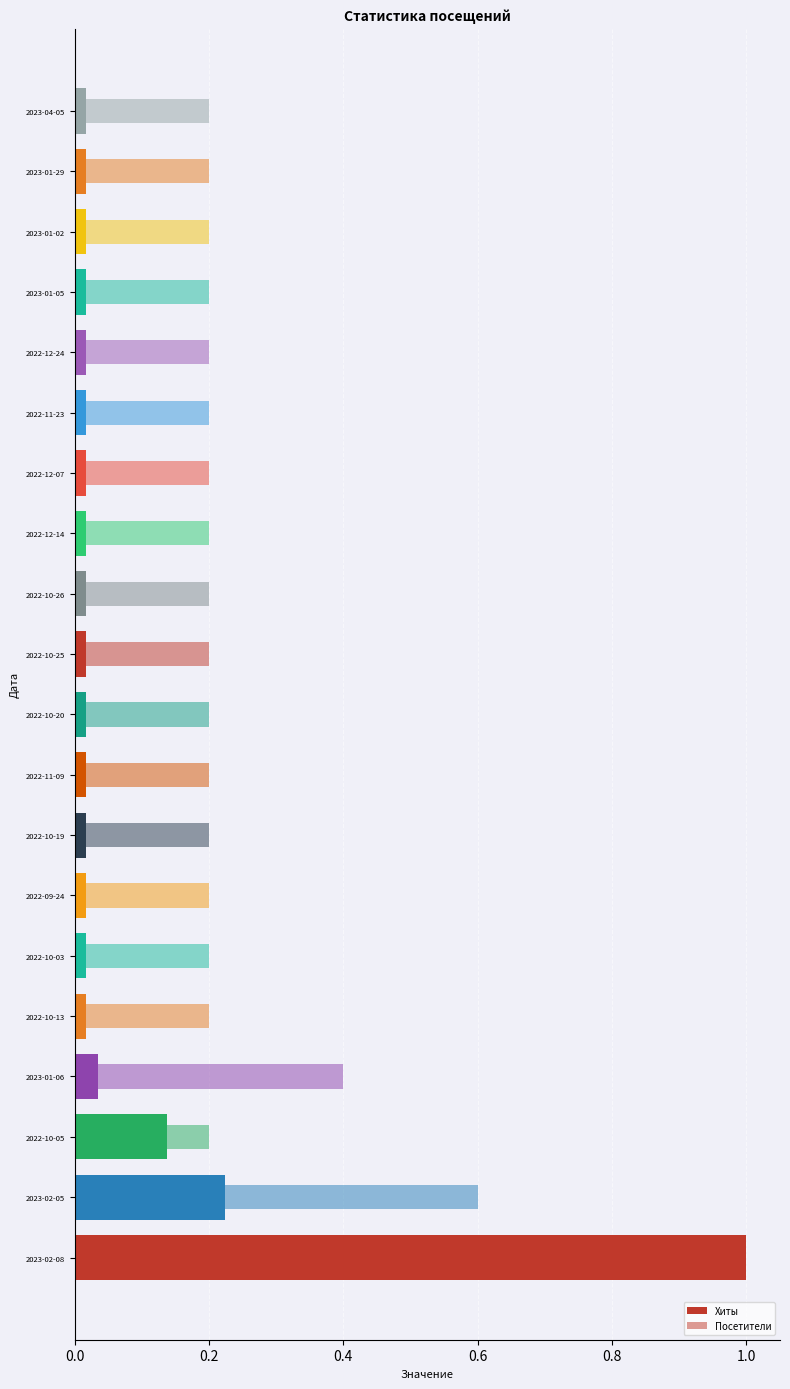

Does the chart contain stacked bars?

No